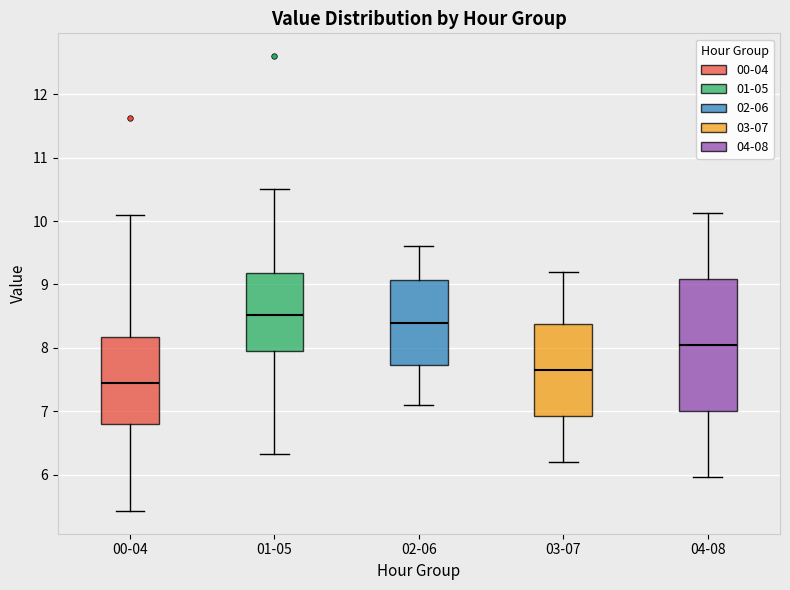

Comparing the boxes themselves (not the whiskers), which one is the tallest?

04-08